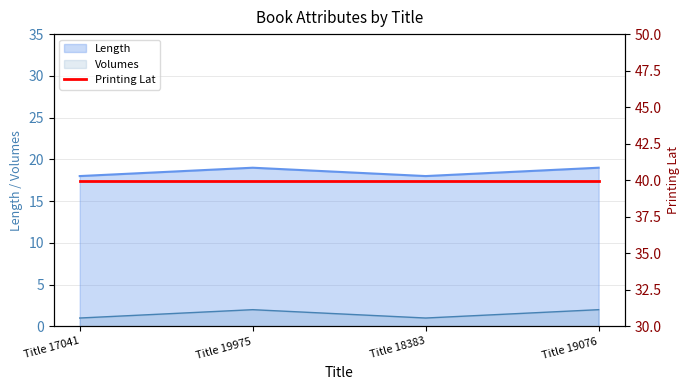

Is the value of Volumes at Title 17041 greater than the value of Length at Title 17041?

No